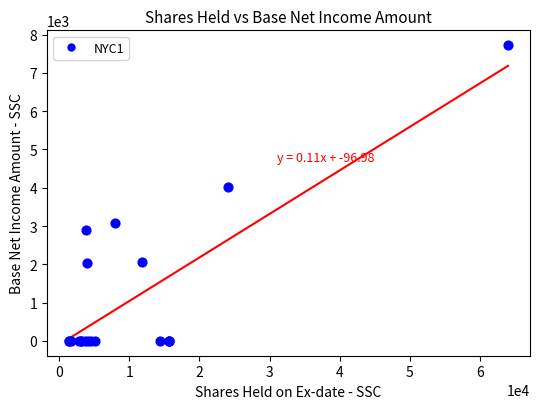

What Y value in the scatter plot is closest to 3862?

4010.9